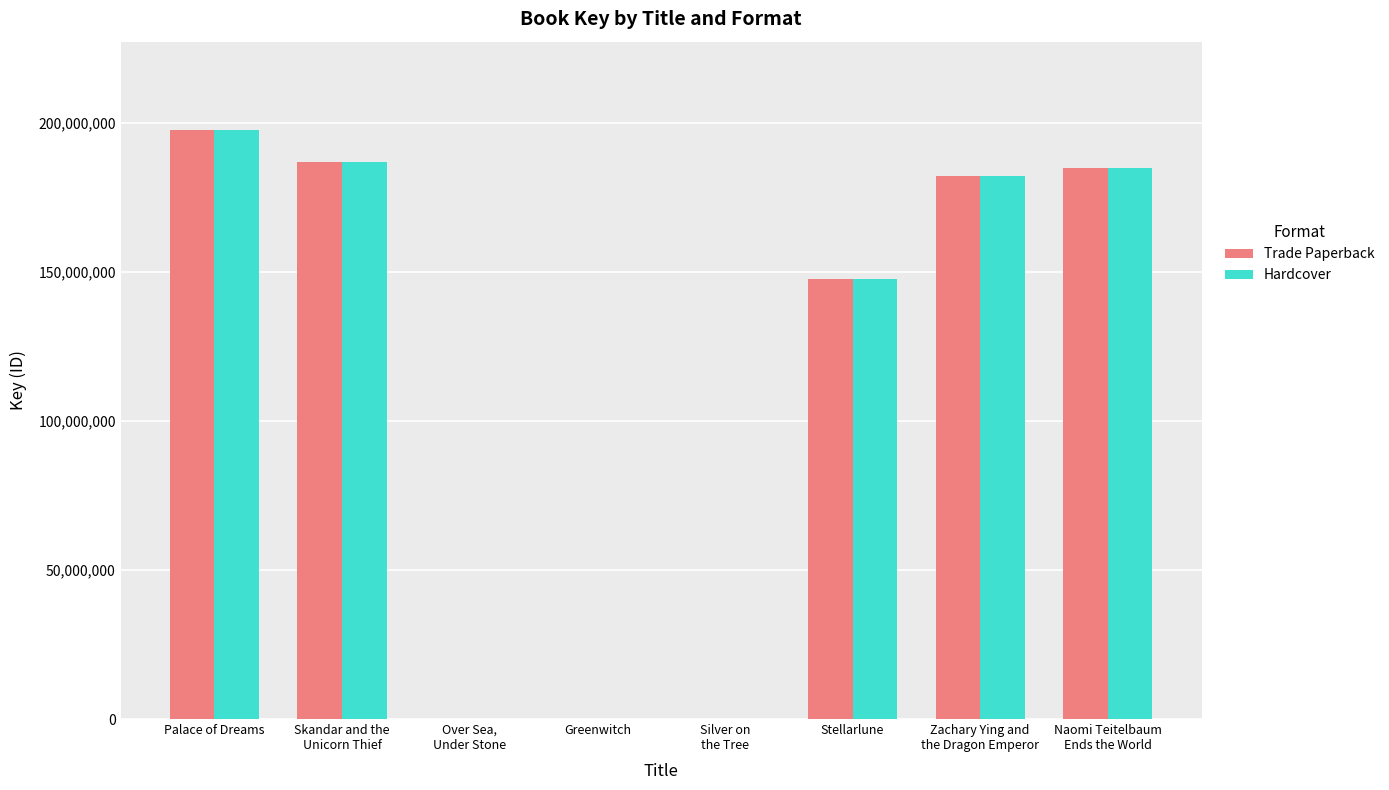

Where does the Hardcover series first go above 182384747?

Palace of Dreams